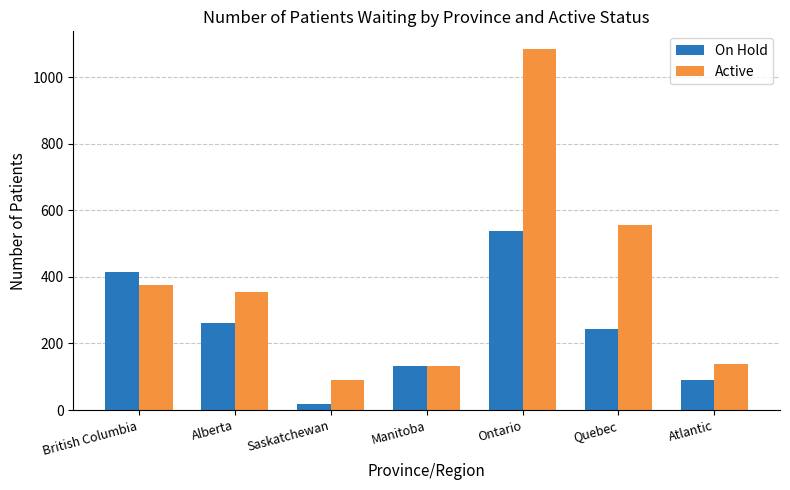

What is the total value across all series at British Columbia?

787